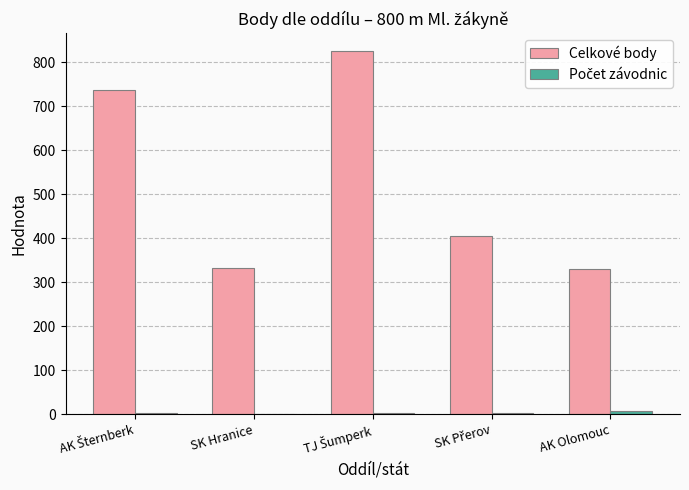

Is it true that Celkové body equals 333 at SK Hranice?

True